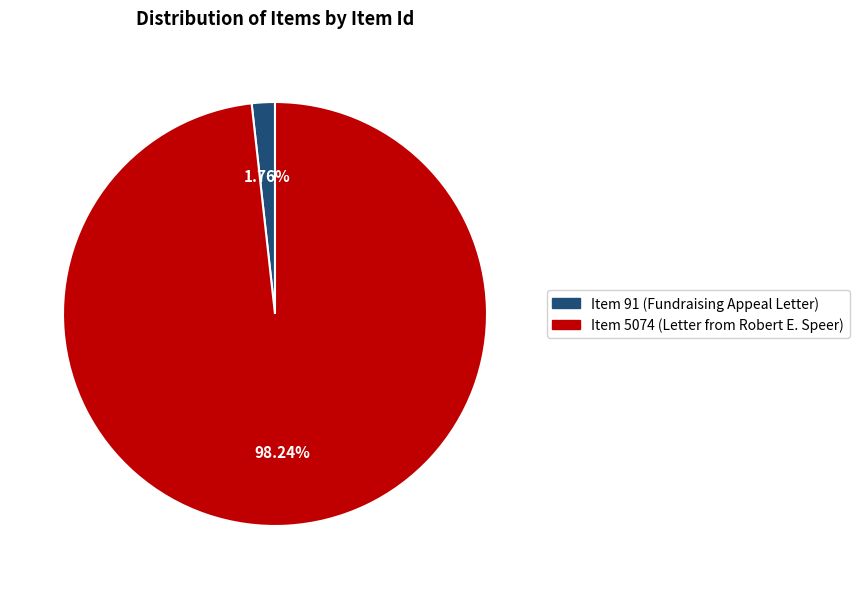

How many slices are in this pie chart?

2